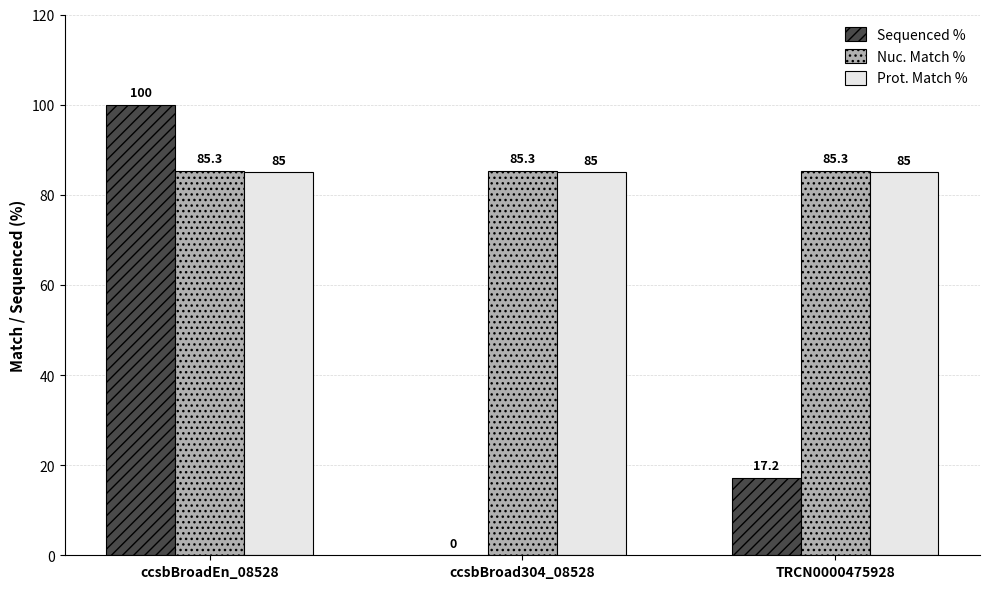

Which series changed the most between ccsbBroadEn_08528 and TRCN0000475928?

Sequenced %